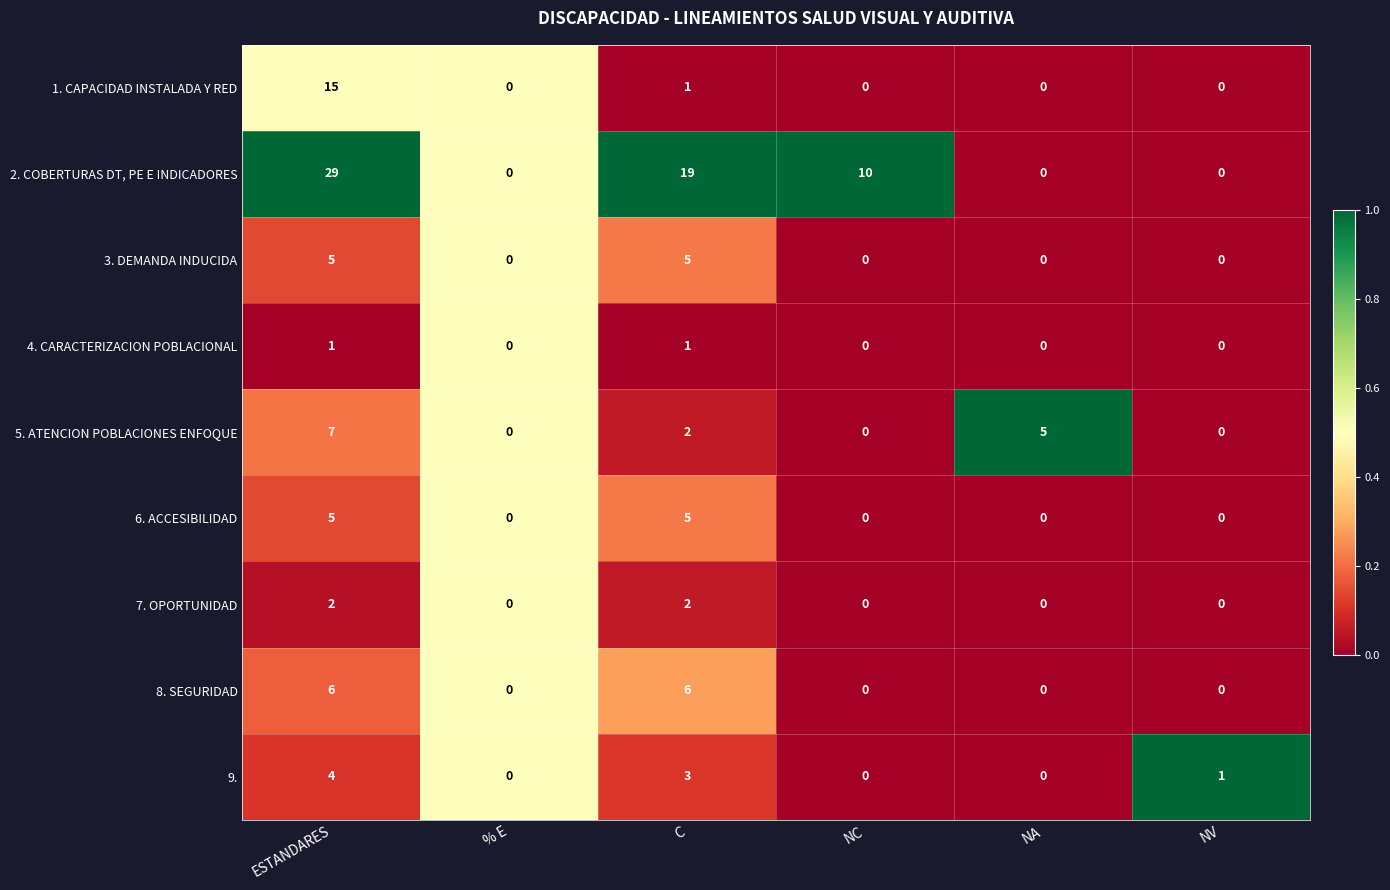

What is the difference between the maximum and minimum values in the 5. ATENCION POBLACIONES ENFOQUE series?

7